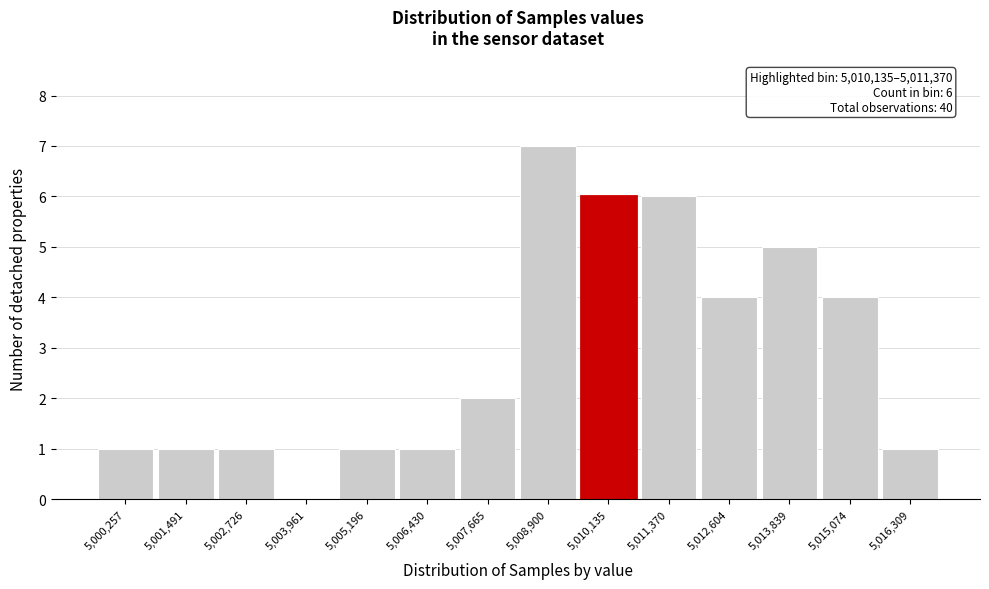

Reading right to left, extract all data points from this chart.

5,016,309=1	5,015,074=4	5,013,839=5	5,012,604=4	5,011,370=6	5,010,135=6	5,008,900=7	5,007,665=2	5,006,430=1	5,005,196=1	5,003,961=0	5,002,726=1	5,001,491=1	5,000,257=1